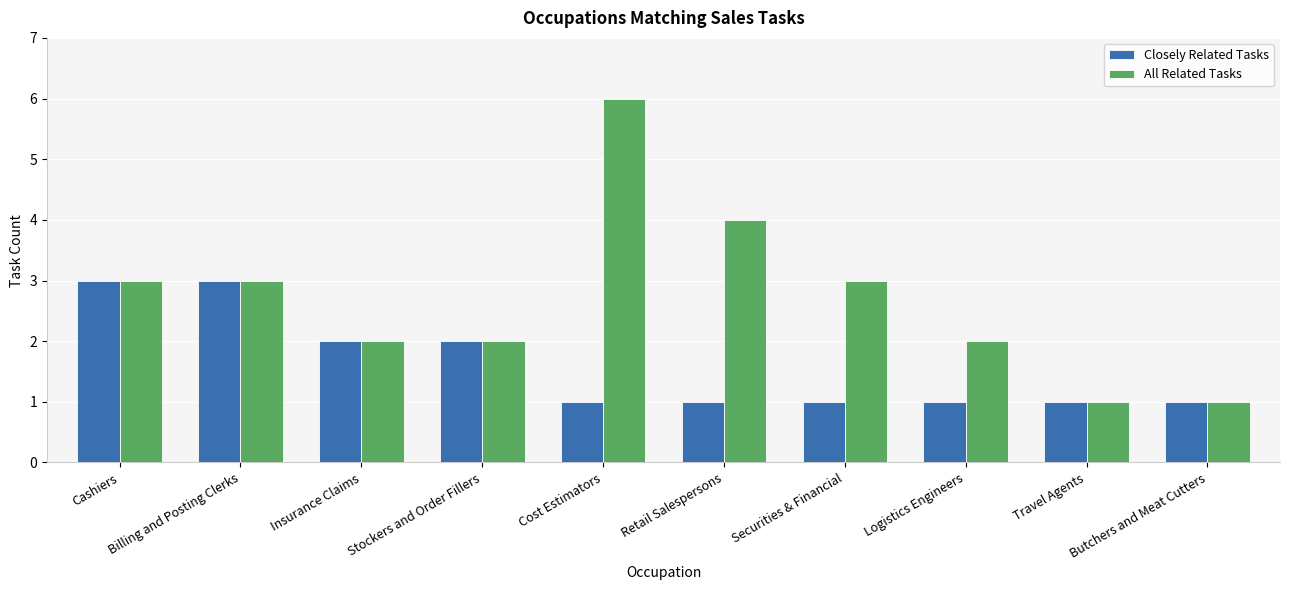

Reading left to right, what are all the values shown in this chart?

Closely Related Tasks: 3	3	2	2	1	1	1	1	1	1
All Related Tasks: 3	3	2	2	6	4	3	2	1	1